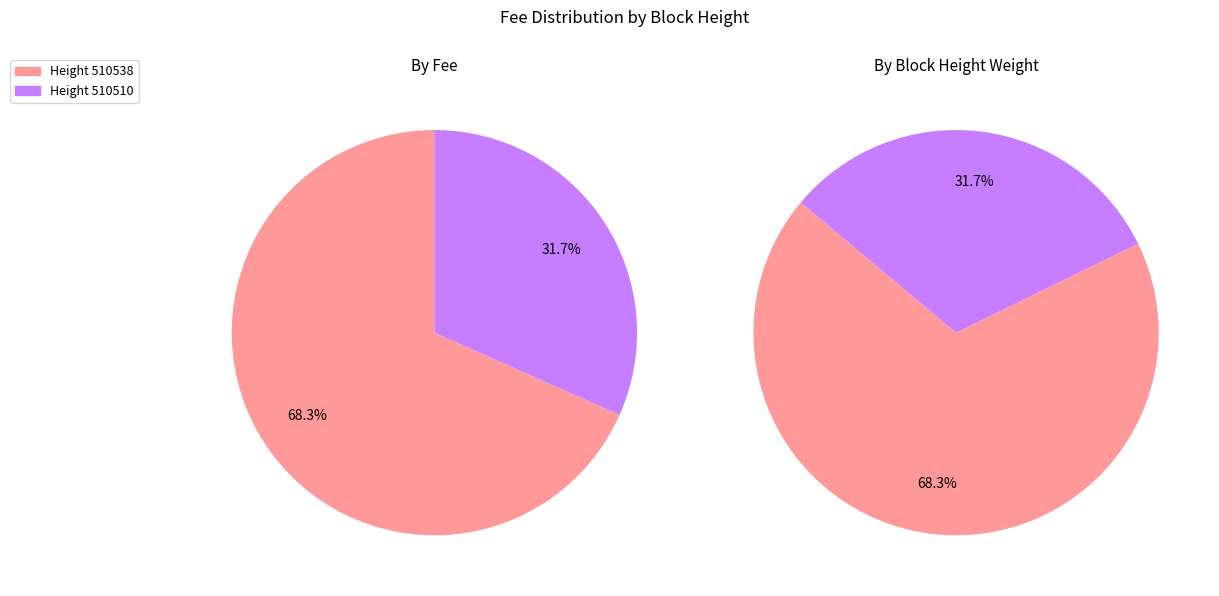

Rank the categories by value from lowest to highest.

510510, 510538